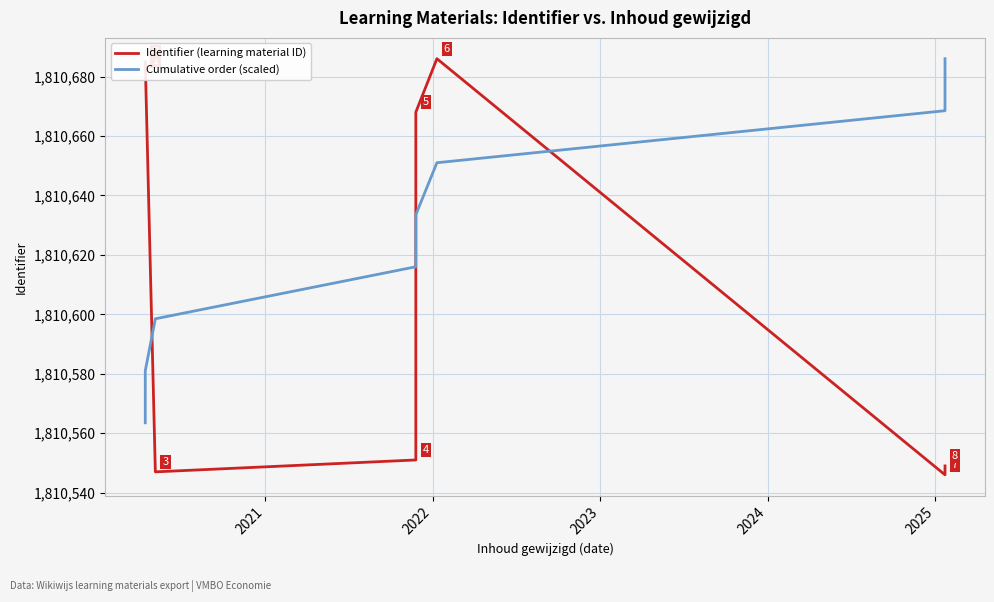

True or false: Identifier (learning material ID) and Cumulative order (scaled) cross at least once.

True